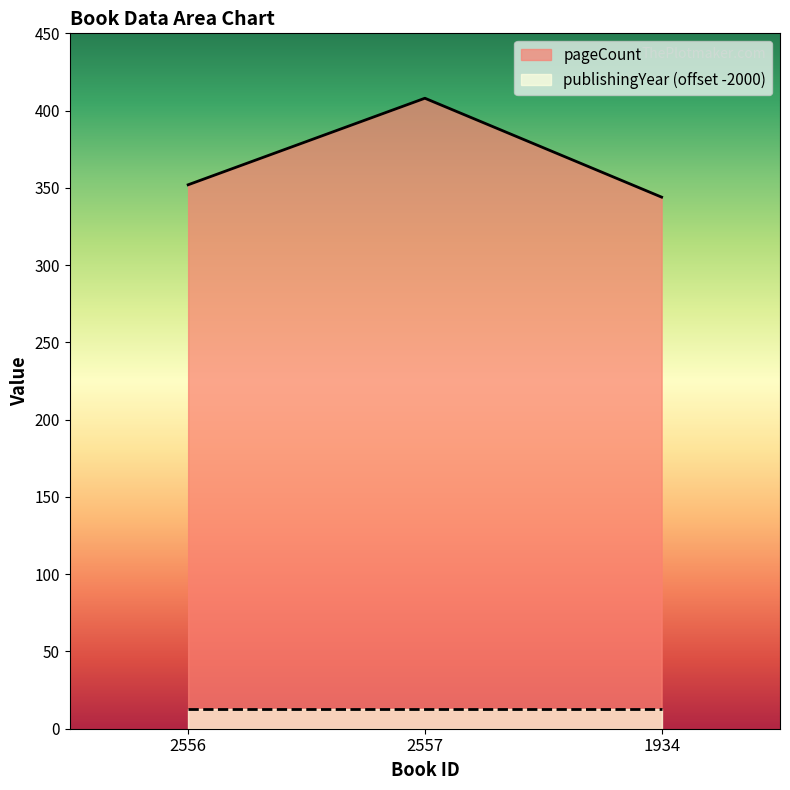

The chart shows a value of 530 at 2556. True or false?

False